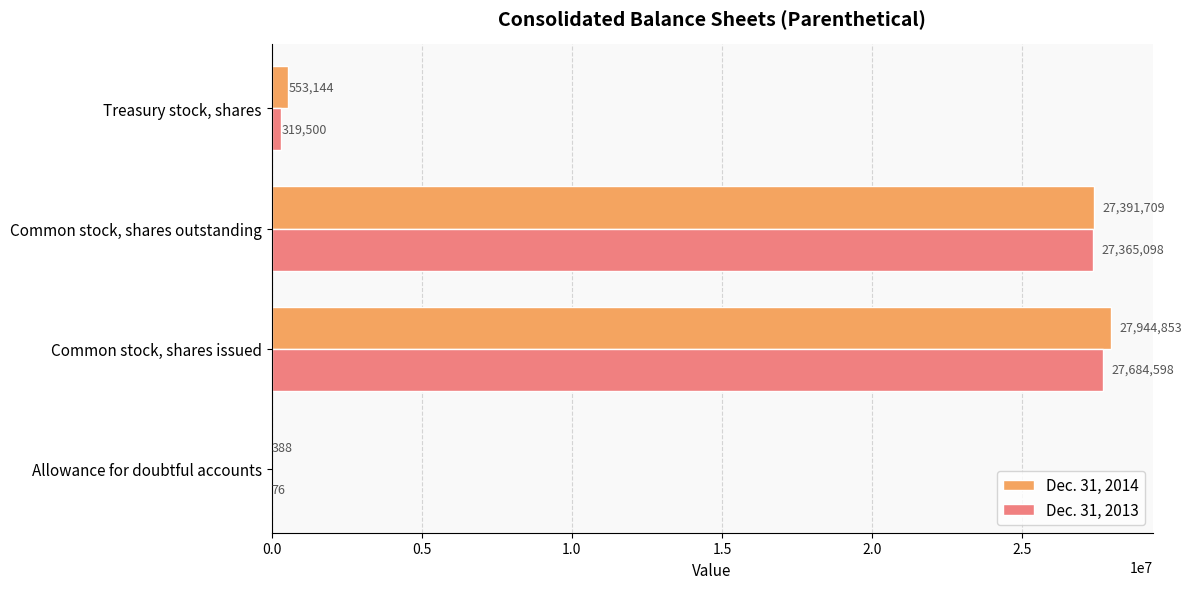

What is the total value across all series at Common stock, shares outstanding?

54756807